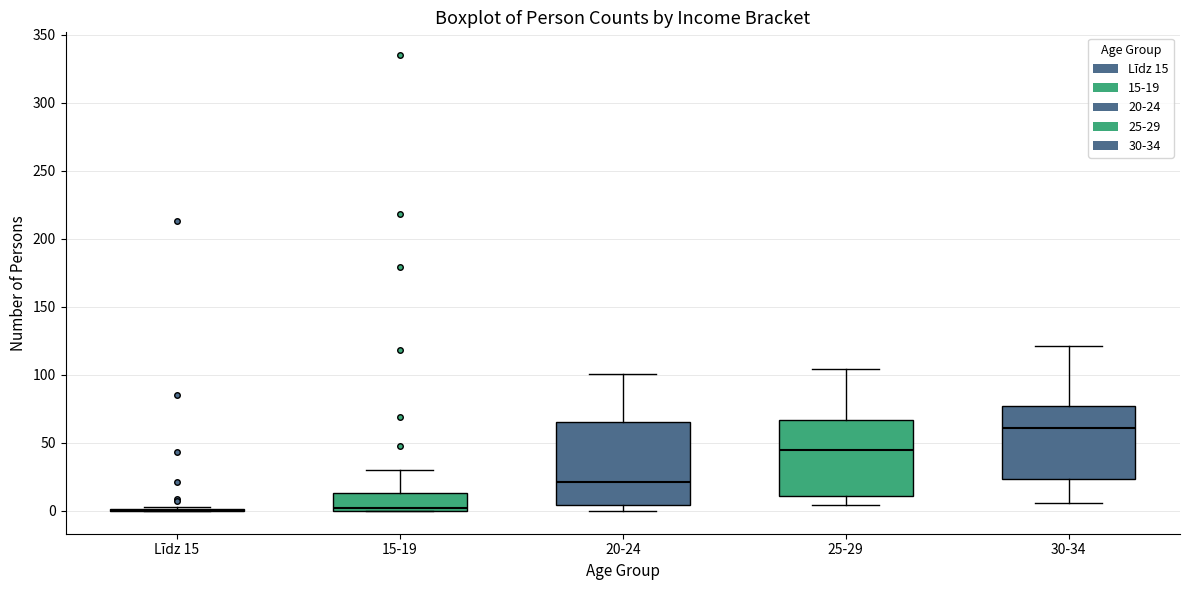

Where does the upper whisker of the box for 20-24 end on the y-axis? The values are not printed on the chart, so give them approximately, as read against the axis.

100